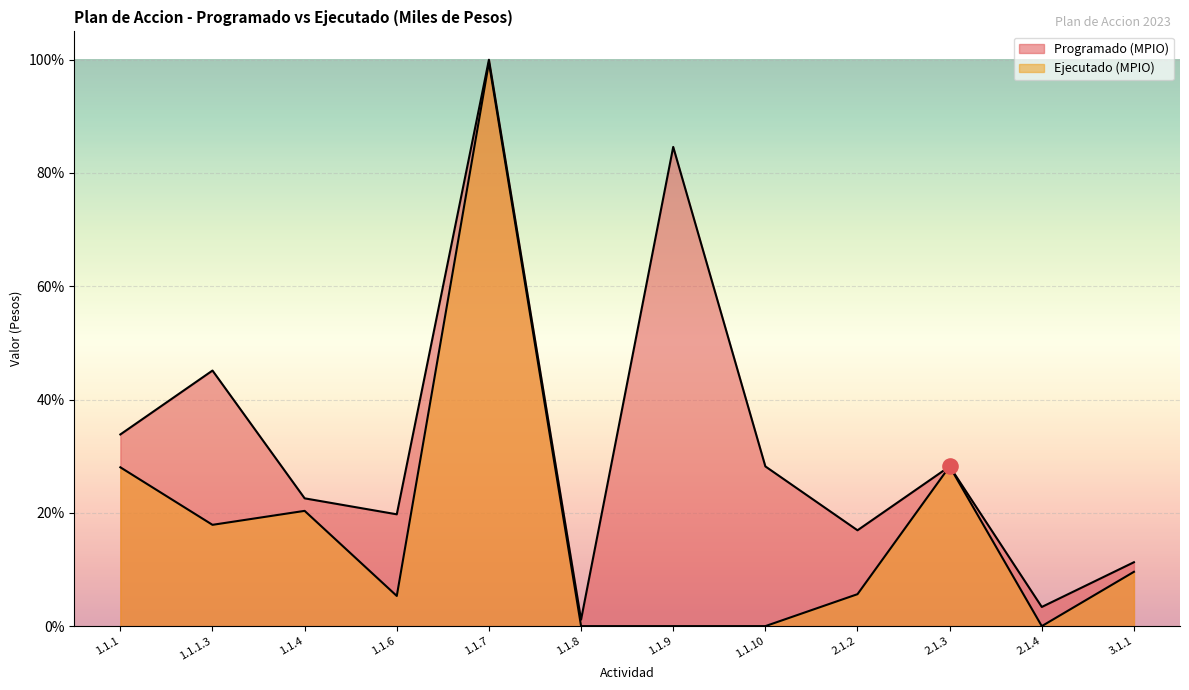

Which series has the largest total across all categories?

Programado (MPIO)